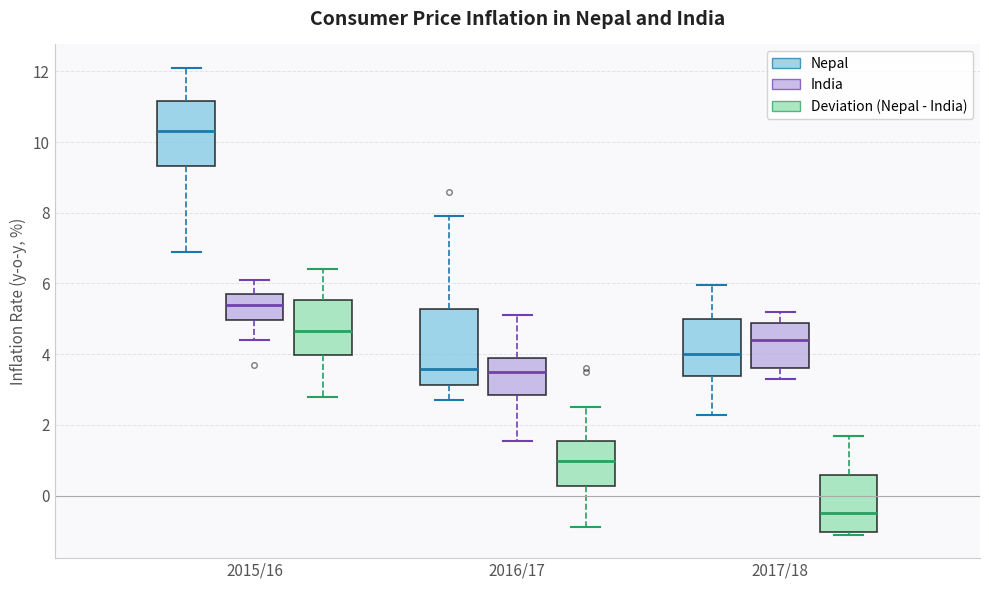

Reading left to right, read every box against the y-axis: the position of its median line, the range the box covers, and the ends of its whiskers. The values are not printed on the chart, so give them approximately, as read against the axis.

2015/16 (Nepal): median 10.4, box 9.4 to 11.2, whiskers 7.0 to 12.2
2015/16 (India): median 5.4, box 5.0 to 5.8, whiskers 4.4 to 6.2
2015/16 (Deviation (Nepal - India)): median 4.6, box 4.0 to 5.6, whiskers 2.8 to 6.4
2016/17 (Nepal): median 3.6, box 3.2 to 5.2, whiskers 2.8 to 8.0
2016/17 (India): median 3.6, box 2.8 to 4.0, whiskers 1.6 to 5.2
2016/17 (Deviation (Nepal - India)): median 1.0, box 0.2 to 1.6, whiskers -0.8 to 2.6
2017/18 (Nepal): median 4.0, box 3.4 to 5.0, whiskers 2.2 to 6.0
2017/18 (India): median 4.4, box 3.6 to 4.8, whiskers 3.4 to 5.2
2017/18 (Deviation (Nepal - India)): median -0.4, box -1.0 to 0.6, whiskers -1.2 to 1.6